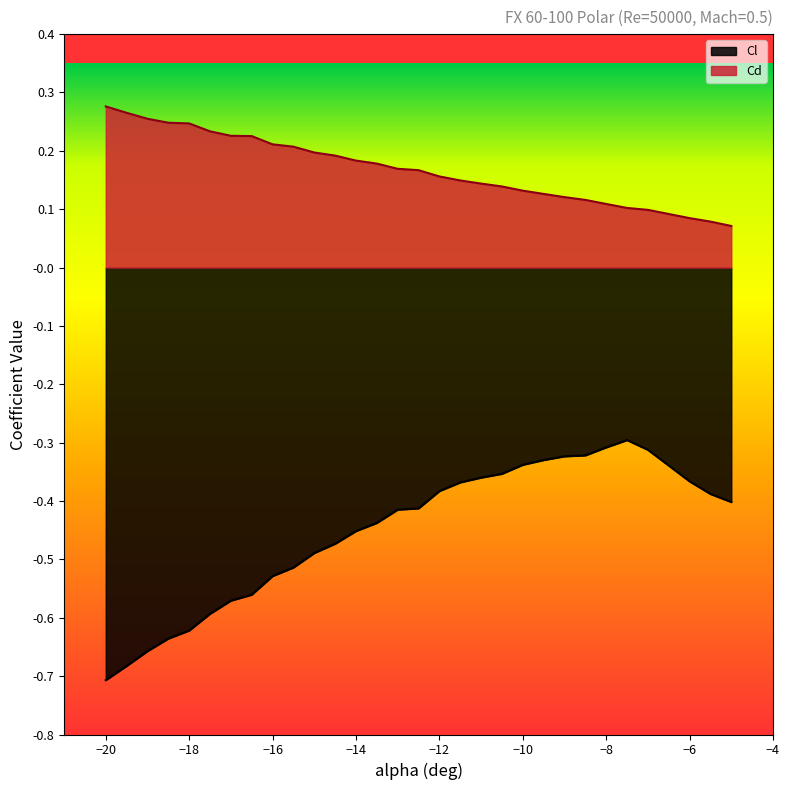

At which label is Cd closest to 0?

-5